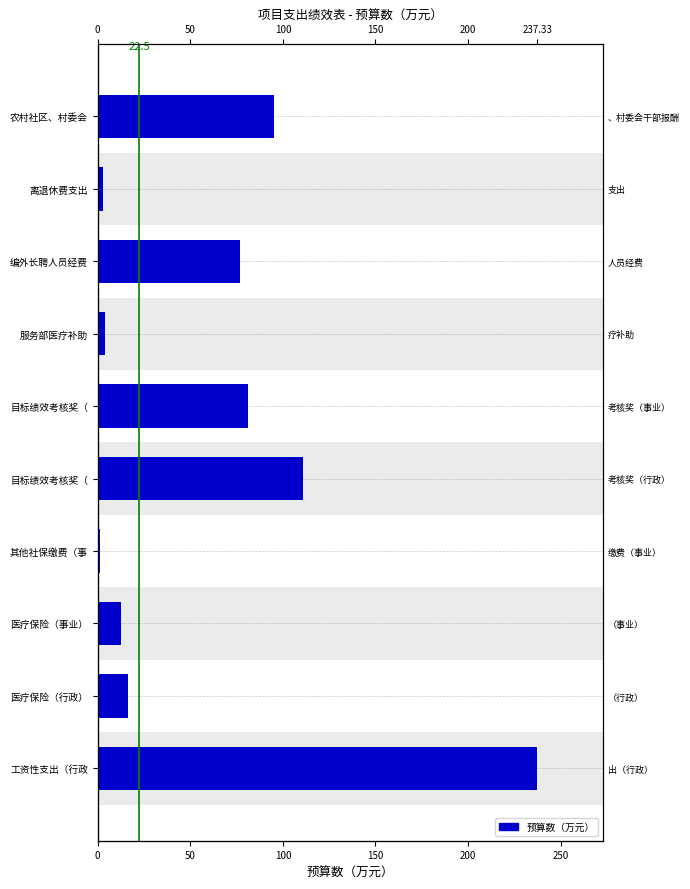

Is it true that the value at 服务部医疗补助 is 6.0?

False